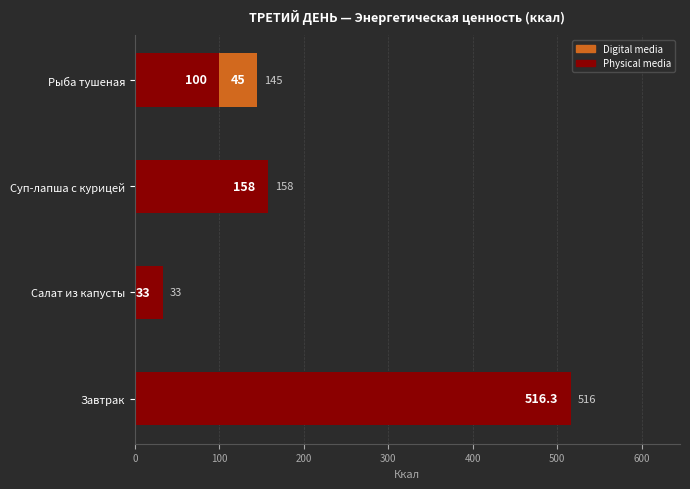

Which category has the highest value in the Physical media series?

Завтрак